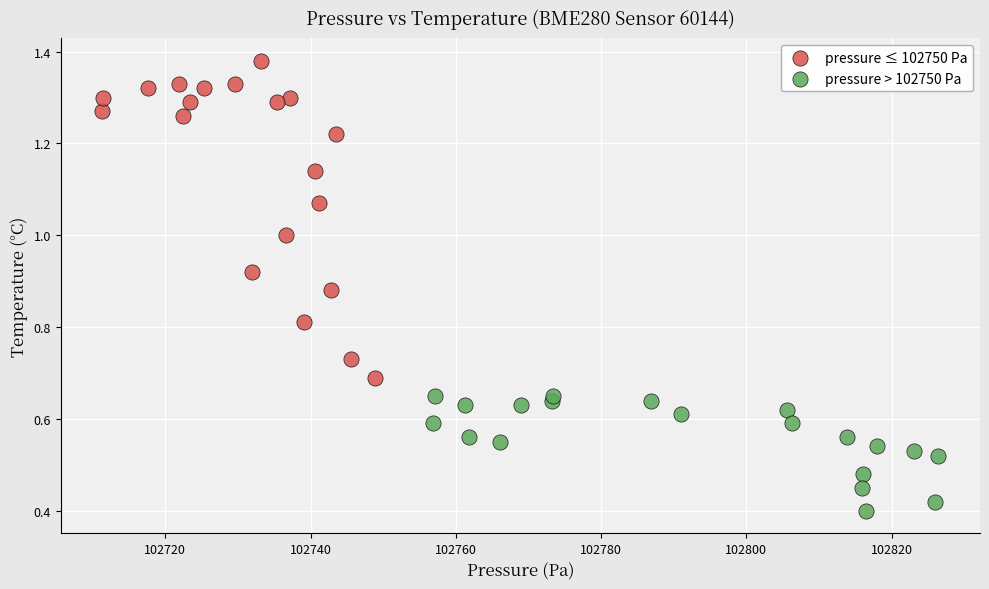

Which series has the largest Y range (max minus min)?

pressure ≤ 102750 Pa